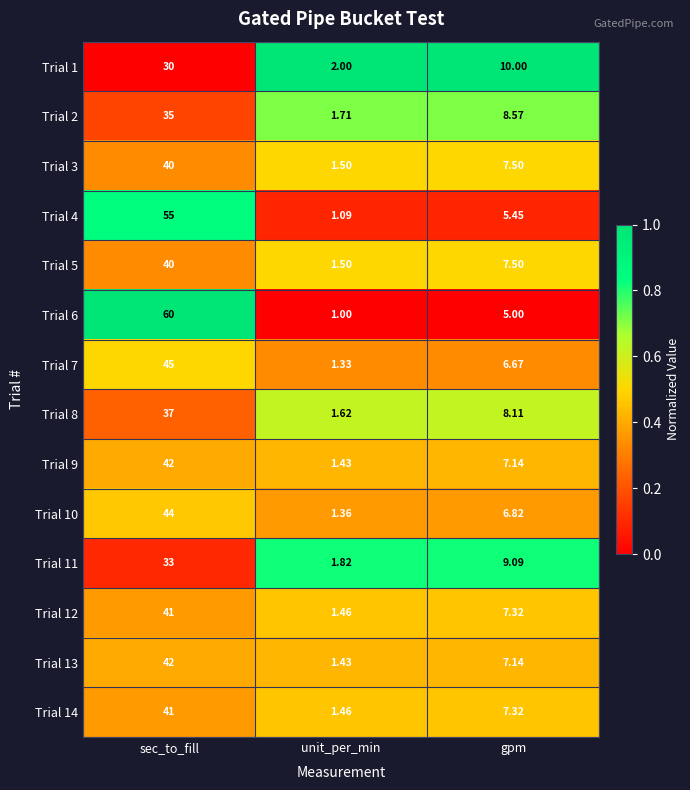

At which label does Trial 4 first exceed 5?

sec_to_fill